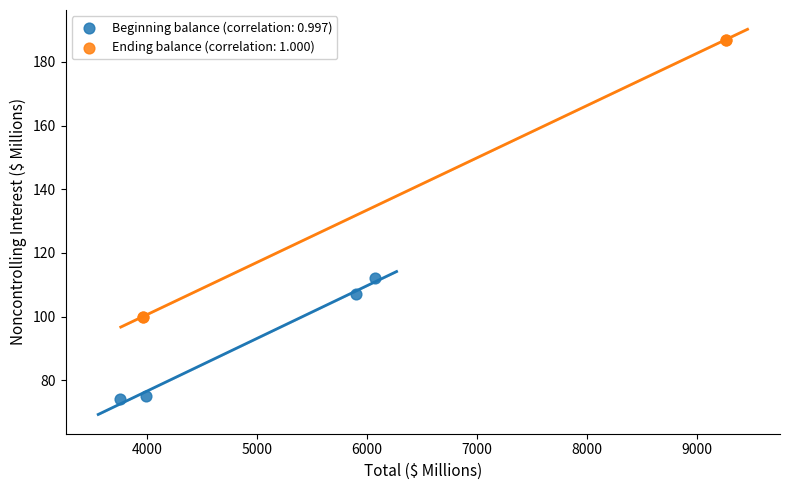

Which series contains the lowest Y value?

Beginning balance (correlation: 0.997)